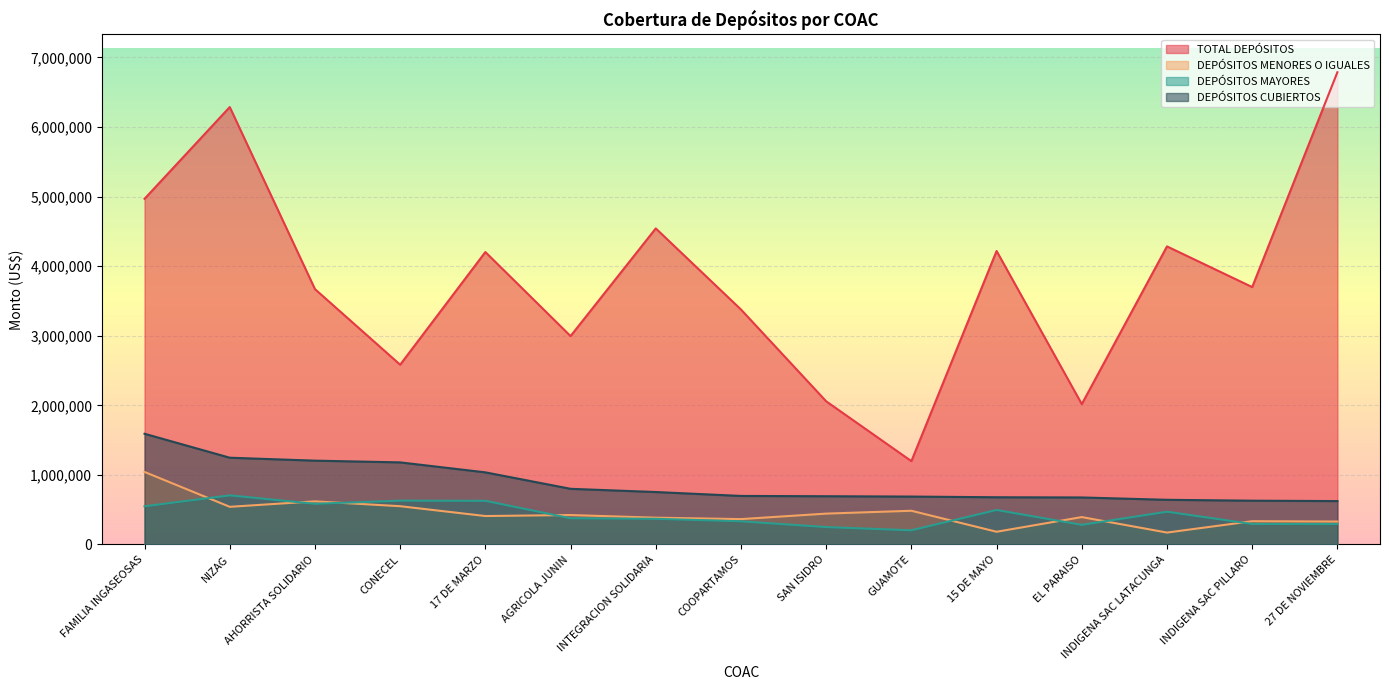

What is the spread (max minus min) of values at GUAMOTE?

994013.8